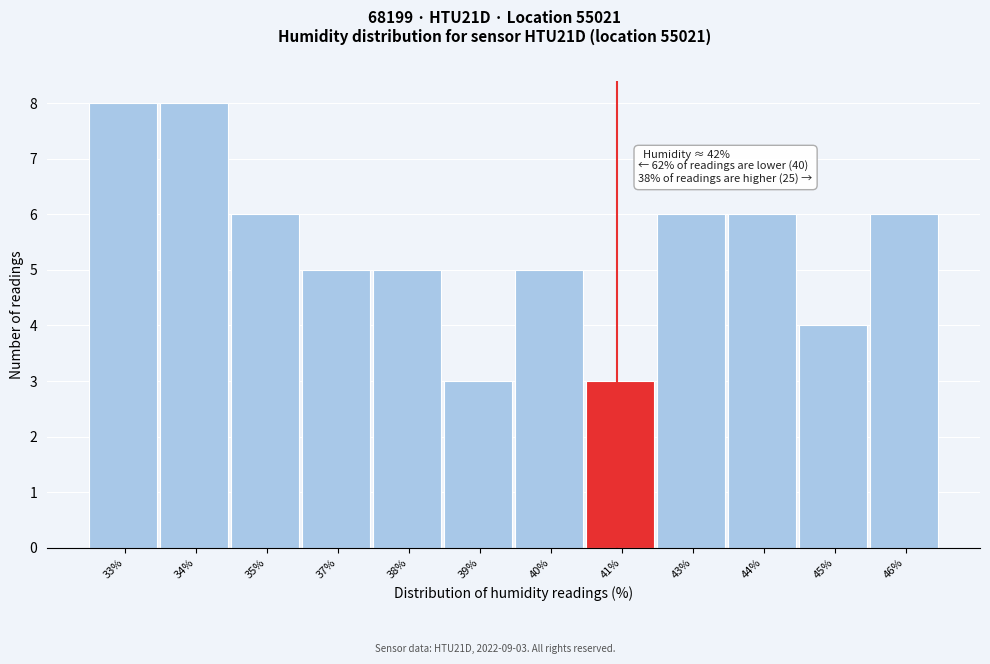

Reading left to right, transcribe all the data shown in this chart.

33%=8	34%=8	35%=6	37%=5	38%=5	39%=3	40%=5	41%=3	43%=6	44%=6	45%=4	46%=6